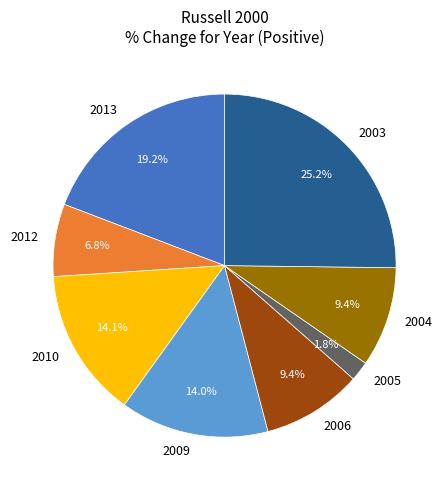

How much of the chart is everything except 2006?

90.6%